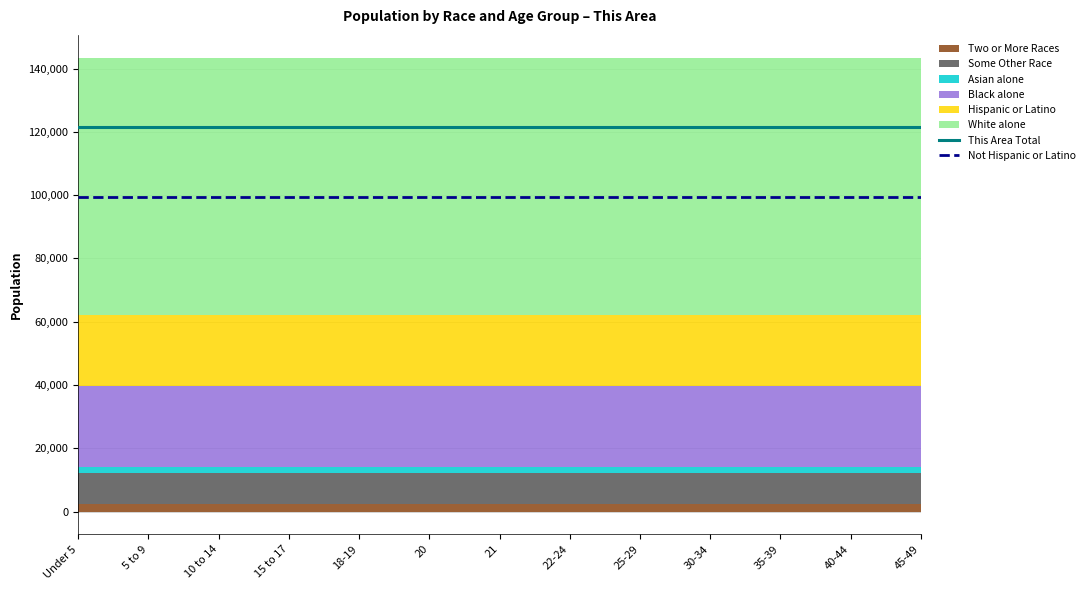

Where is This Area Total nearest to the value 121648?

Under 5